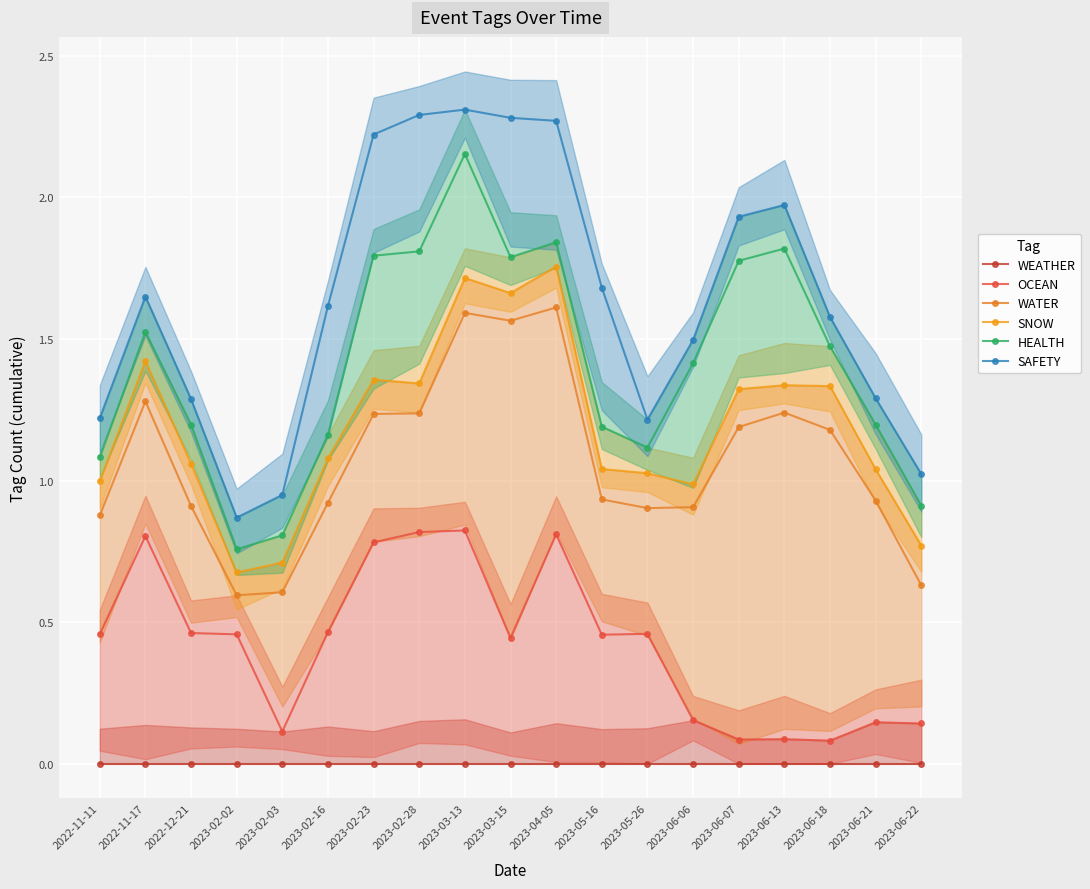

What is the label of the 1st point from the left?

2022-11-11